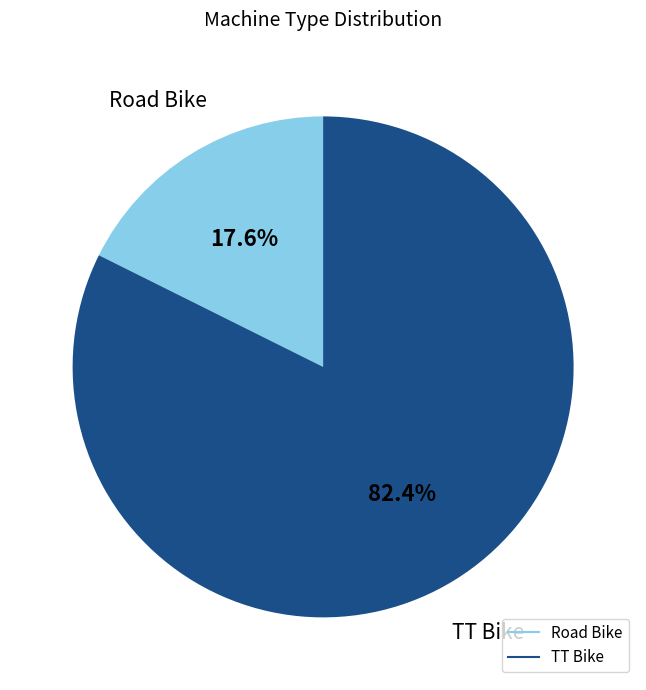

Is there any slice that represents more than half of the pie?

Yes